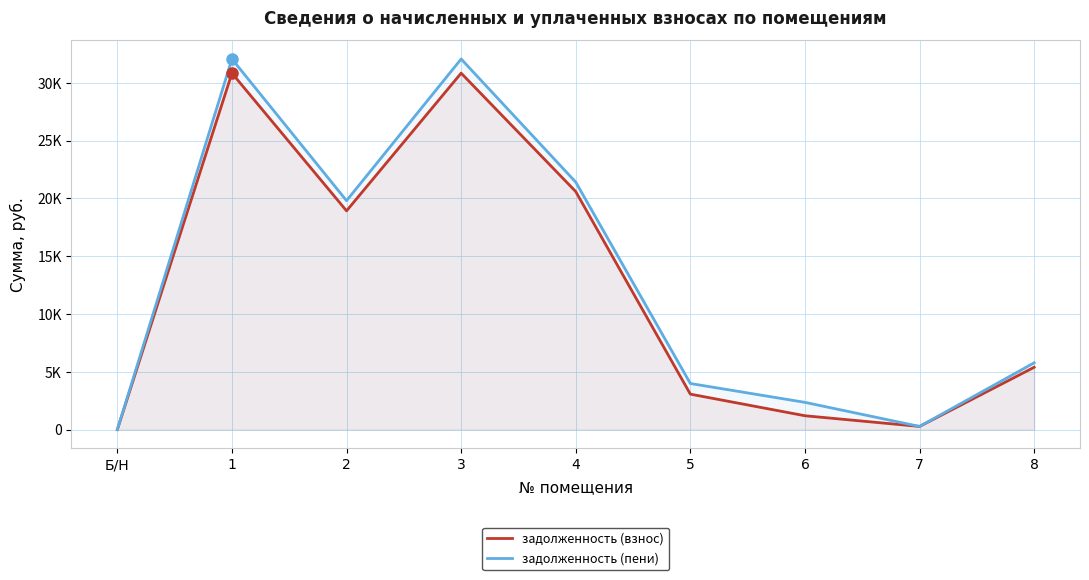

What is the difference between the задолженность (взнос) values at 5 and Б/Н?

3068.0